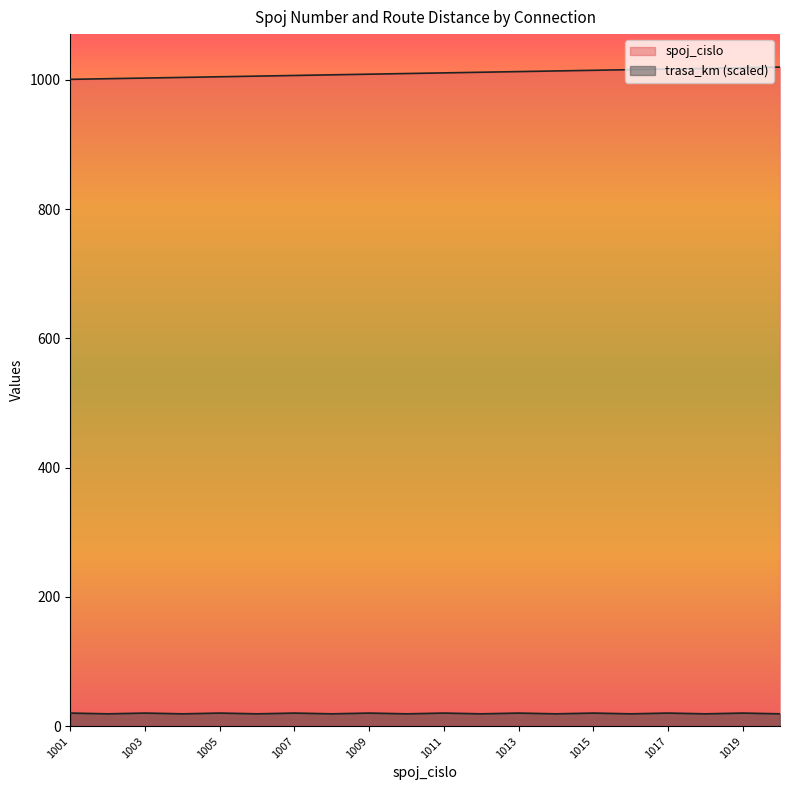

How many values in the trasa_km series exceed 20?

10